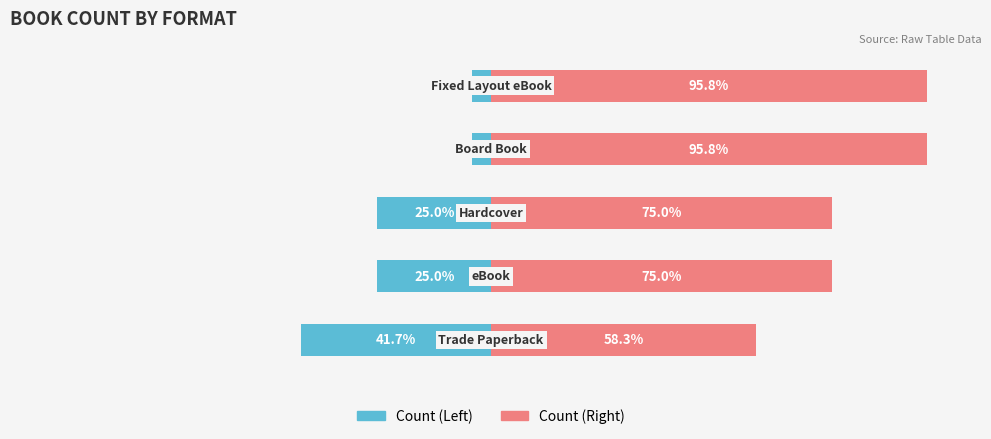

What is the sum of the Count (Right) values at 3 and 2?

170.8